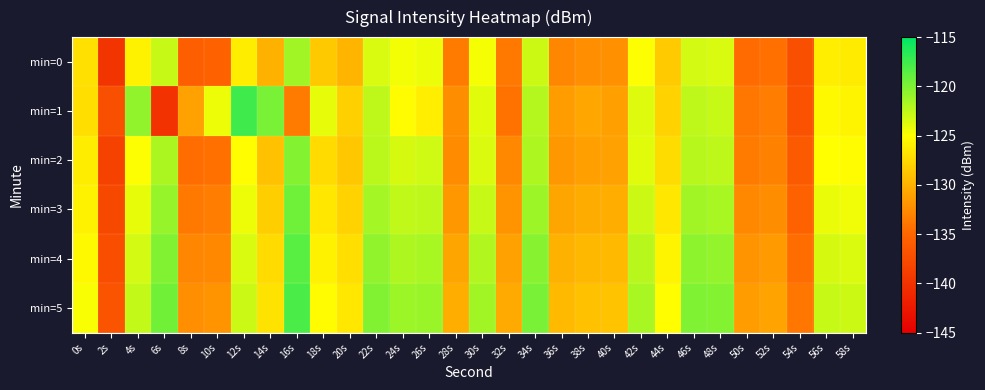

Reading left to right, list all the values displayed in this chart.

min=0: 0s=-127.0	2s=-139.8	4s=-125.9	6s=-122.9	8s=-135.6	10s=-135.4	12s=-126.2	14s=-130.0	16s=-121.4	18s=-128.5	20s=-129.8	22s=-123.4	24s=-124.5	26s=-124.4	28s=-133.6	30s=-124.7	32s=-133.7	34s=-123.1	36s=-132.8	38s=-132.2	40s=-132.2	42s=-124.9	44s=-128.4	46s=-123.3	48s=-123.5	50s=-134.7	52s=-134.3	54s=-137.2	56s=-126.1	58s=-126.3
min=1: 0s=-127.1	2s=-137.3	4s=-120.6	6s=-140.1	8s=-131.1	10s=-124.3	12s=-117.5	14s=-119.8	16s=-133.5	18s=-124.1	20s=-128.1	22s=-122.5	24s=-125.3	26s=-126.1	28s=-132.4	30s=-123.9	32s=-134.2	34s=-122.1	36s=-131.5	38s=-130.8	40s=-131.2	42s=-123.7	44s=-127.9	46s=-122.5	48s=-122.8	50s=-133.9	52s=-133.5	54s=-136.8	56s=-125.4	58s=-125.7
min=2: 0s=-126.2	2s=-138.5	4s=-124.9	6s=-121.7	8s=-134.5	10s=-134.3	12s=-125.1	14s=-129.0	16s=-120.2	18s=-127.4	20s=-128.7	22s=-122.3	24s=-123.4	26s=-123.2	28s=-132.5	30s=-123.6	32s=-132.7	34s=-121.9	36s=-131.7	38s=-131.2	40s=-131.1	42s=-123.8	44s=-127.3	46s=-122.2	48s=-122.4	50s=-133.6	52s=-133.2	54s=-136.1	56s=-125.0	58s=-125.2
min=3: 0s=-125.8	2s=-137.9	4s=-124.1	6s=-120.9	8s=-133.7	10s=-133.5	12s=-124.3	14s=-128.2	16s=-119.4	18s=-126.6	20s=-127.9	22s=-121.5	24s=-122.6	26s=-122.4	28s=-131.7	30s=-122.8	32s=-131.9	34s=-121.1	36s=-130.9	38s=-130.4	40s=-130.3	42s=-123.0	44s=-126.5	46s=-121.4	48s=-121.6	50s=-132.8	52s=-132.4	54s=-135.3	56s=-124.2	58s=-124.4
min=4: 0s=-125.4	2s=-137.3	4s=-123.3	6s=-120.1	8s=-132.9	10s=-132.7	12s=-123.5	14s=-127.4	16s=-118.6	18s=-125.8	20s=-127.1	22s=-120.7	24s=-121.8	26s=-121.6	28s=-130.9	30s=-122.0	32s=-131.1	34s=-120.3	36s=-130.1	38s=-129.6	40s=-129.5	42s=-122.2	44s=-125.7	46s=-120.6	48s=-120.8	50s=-132.0	52s=-131.6	54s=-134.5	56s=-123.4	58s=-123.6
min=5: 0s=-124.8	2s=-136.7	4s=-122.7	6s=-119.5	8s=-132.3	10s=-132.1	12s=-122.9	14s=-126.8	16s=-118.0	18s=-125.2	20s=-126.5	22s=-120.1	24s=-121.2	26s=-121.0	28s=-130.3	30s=-121.4	32s=-130.5	34s=-119.7	36s=-129.5	38s=-129.0	40s=-128.9	42s=-121.6	44s=-125.1	46s=-120.0	48s=-120.2	50s=-131.4	52s=-131.0	54s=-133.9	56s=-122.8	58s=-123.0